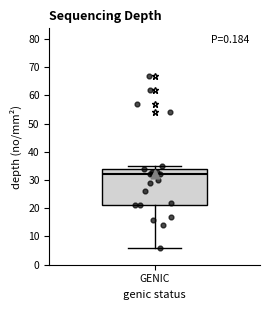

Transcribe this box plot: give where the median line is, the range the box spans, and where the two whiskers end, as read against the y-axis. The values are not printed on the chart, so give them approximately, as read against the axis.

median 32, box 21 to 34, whiskers 6 to 35